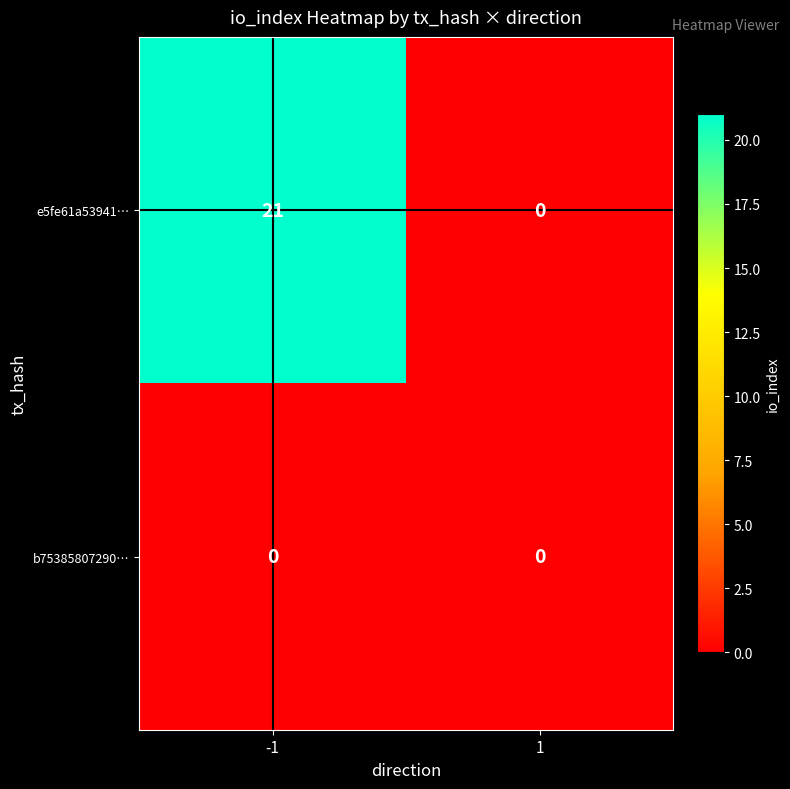

Reading right to left, list all the values displayed in this chart.

e5fe61a53941…: 0	21
b75385807290…: 0	0